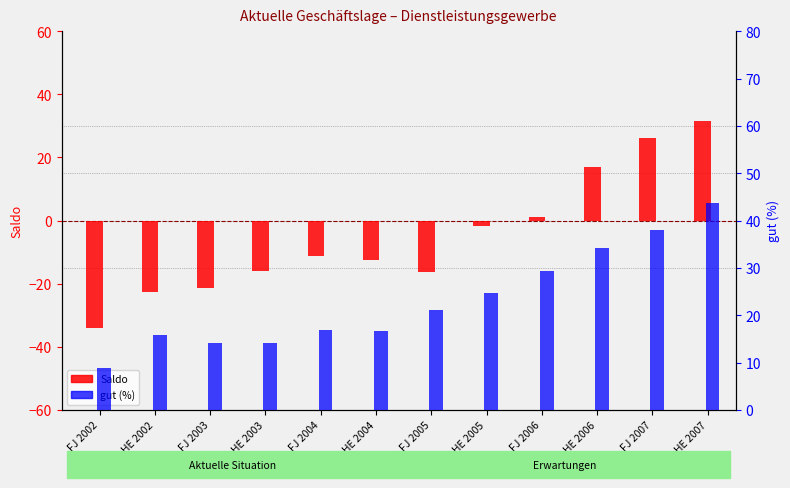

What is the maximum value shown in the chart?

43.8